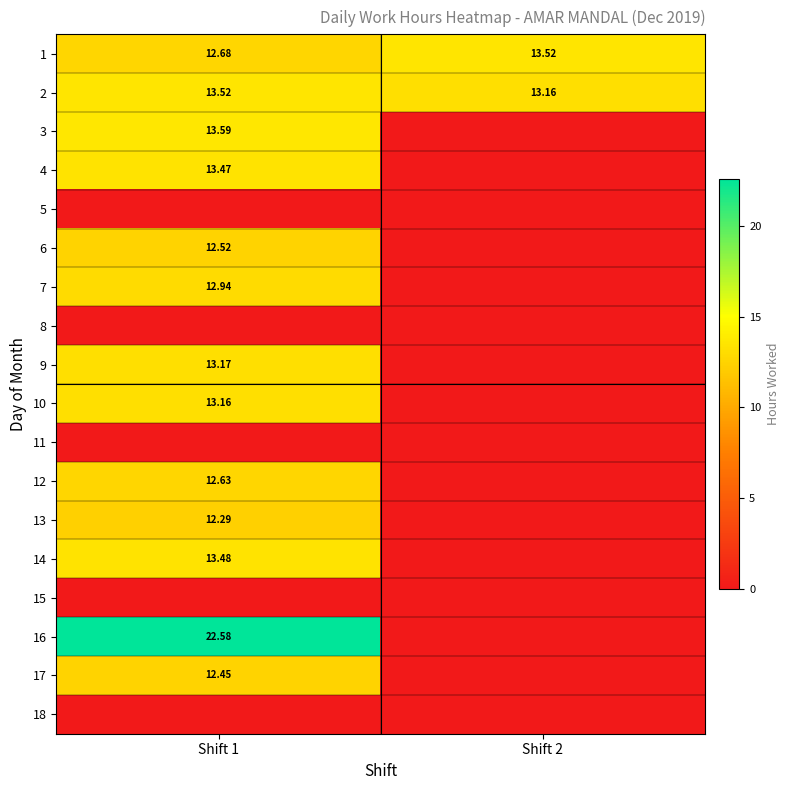

What is the difference between the highest and lowest values at Shift 1?

22.6